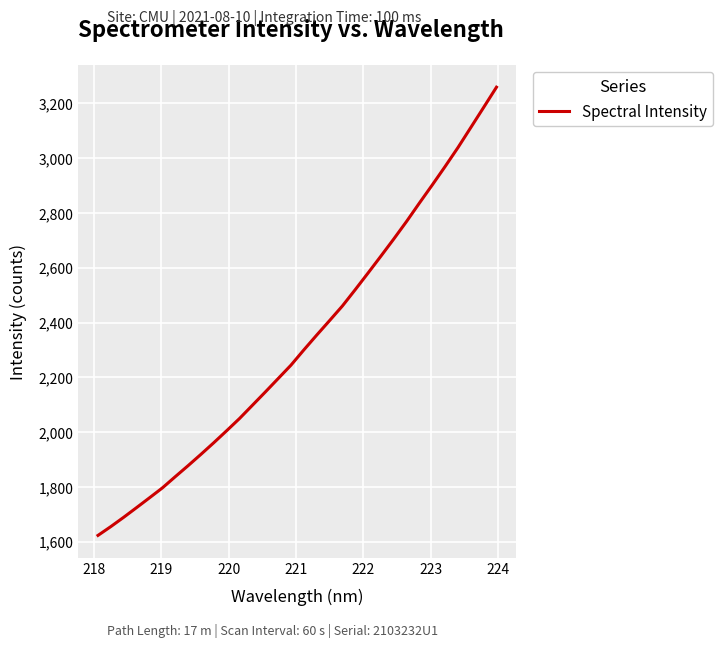

What is the difference between the maximum and minimum values?

1635.5